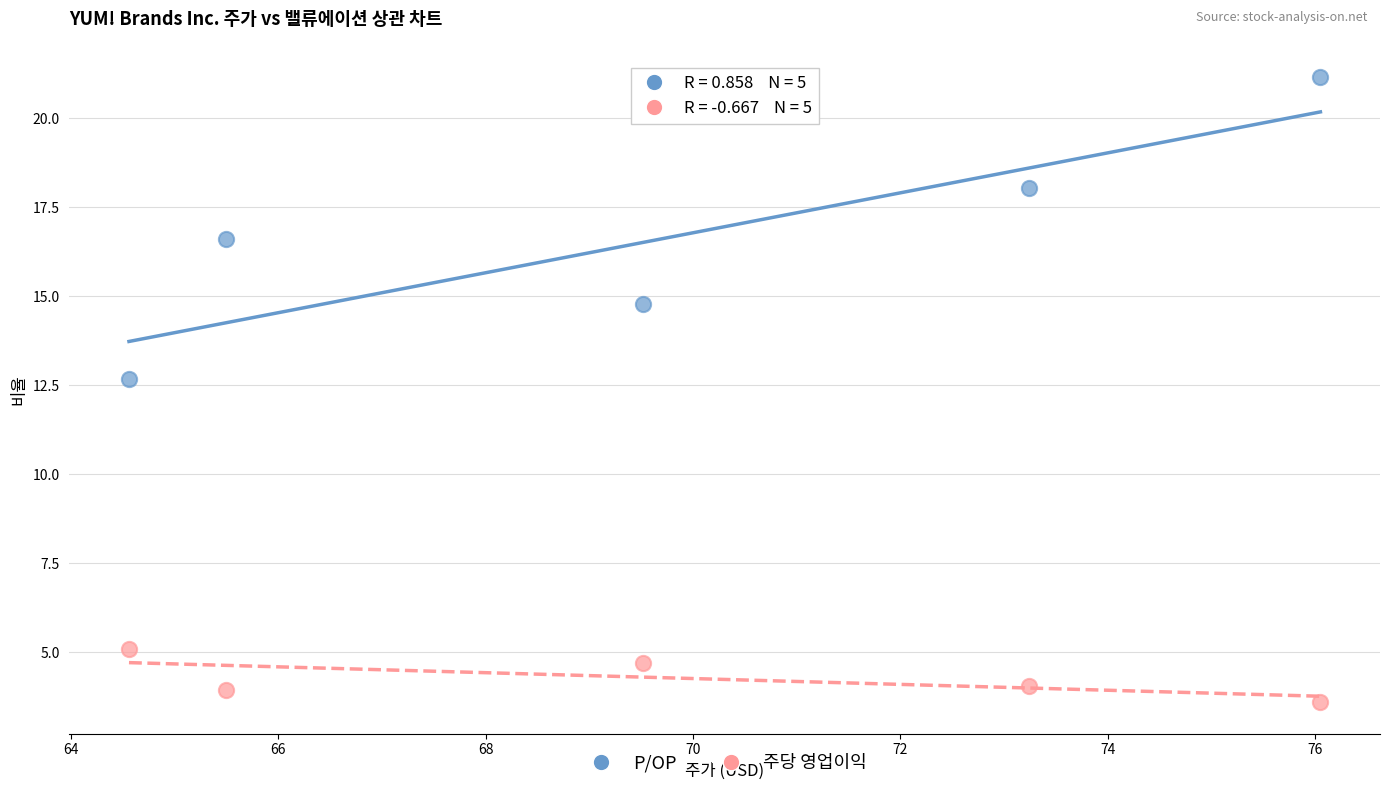

Which series reaches the maximum Y coordinate?

P/OP